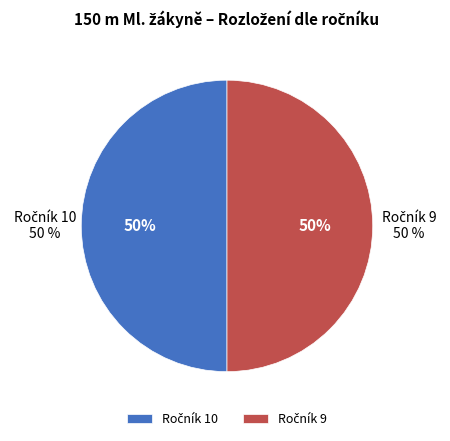

Count the number of slices in the pie.

6